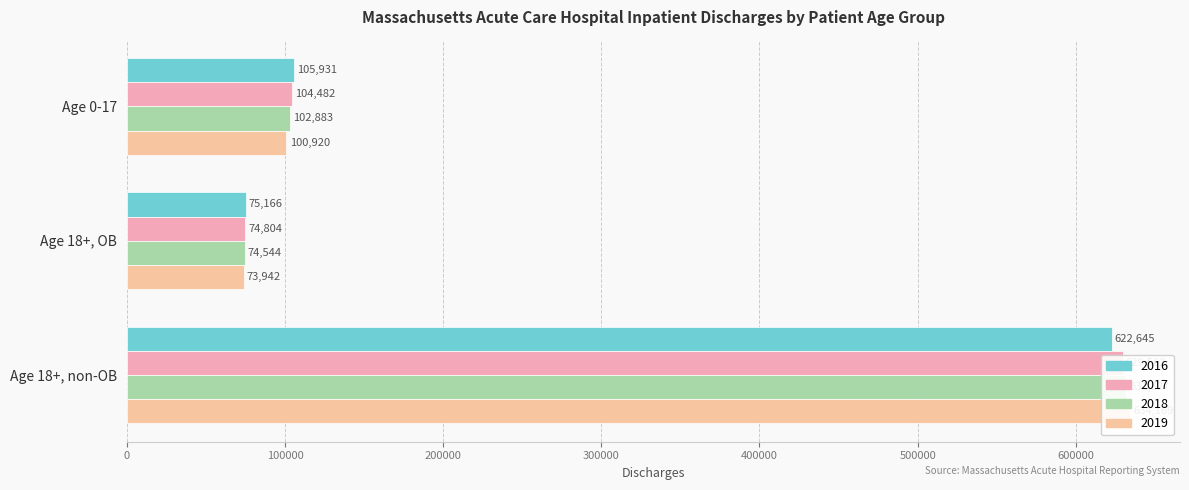

Reading left to right, extract all data points from this chart.

2016: 105931	75166	622645
2017: 104482	74804	629562
2018: 102883	74544	631827
2019: 100920	73942	634169